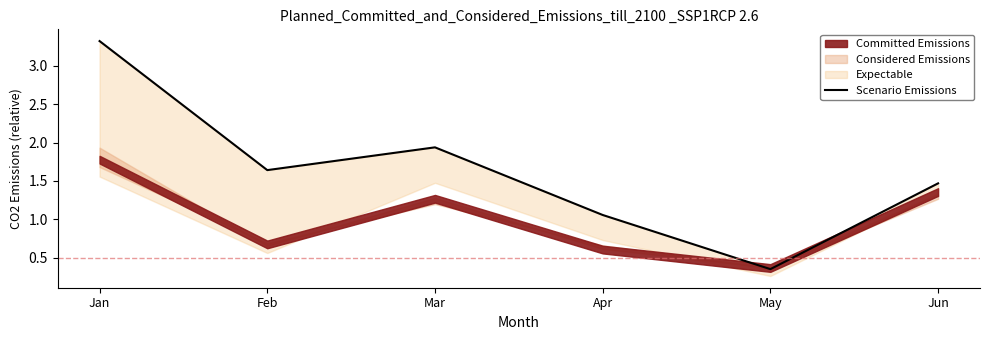

Read the value at Apr.

1.1